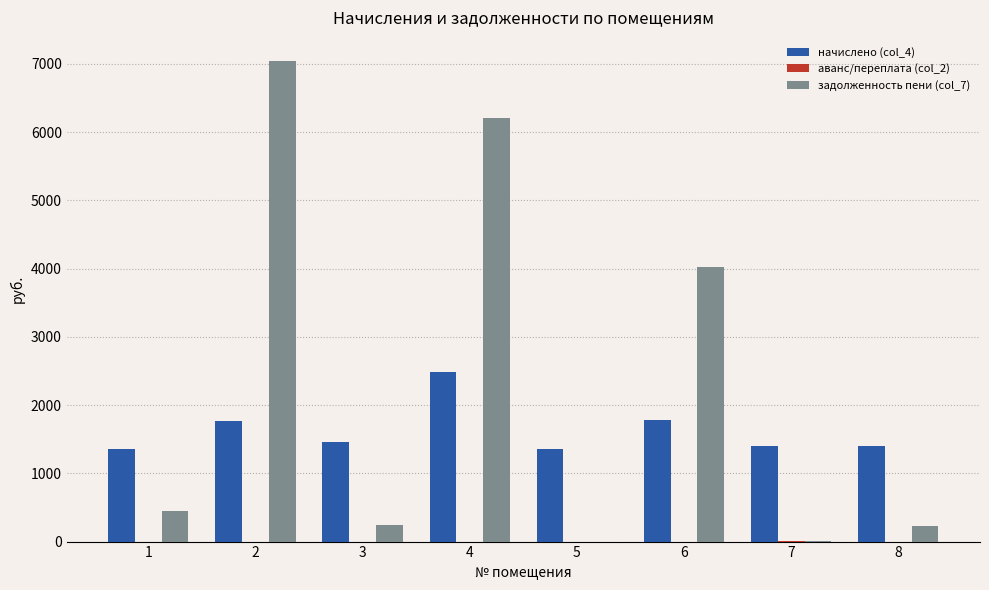

Which series has the largest total across all categories?

задолженность пени (col_7)